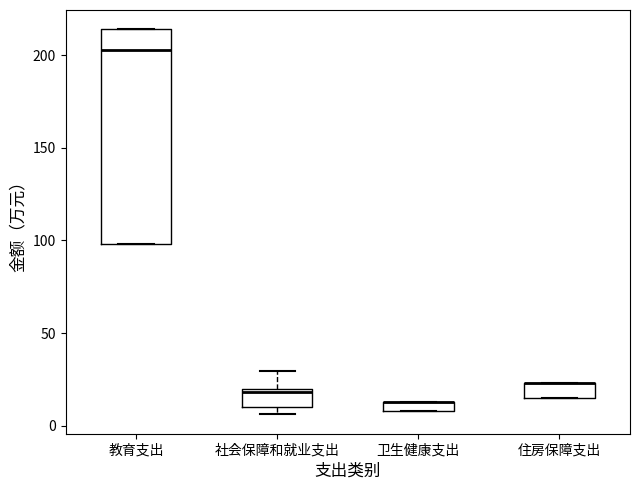

Where is the lower edge of the box for 卫生健康支出 on the y-axis? The values are not printed on the chart, so give them approximately, as read against the axis.

10